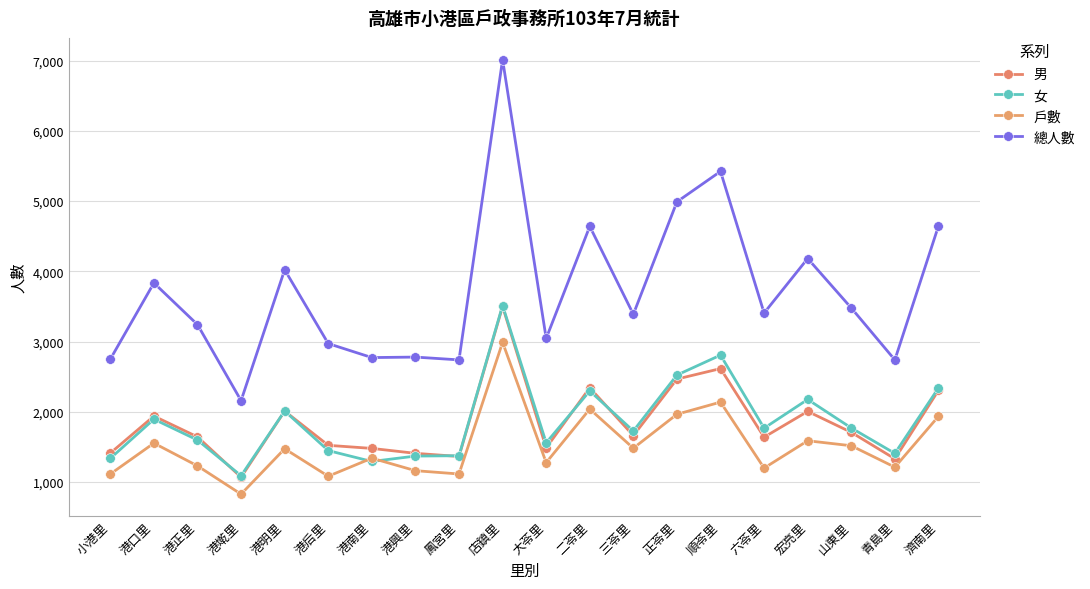

What value does the 女 series have at 六苓里?

1767